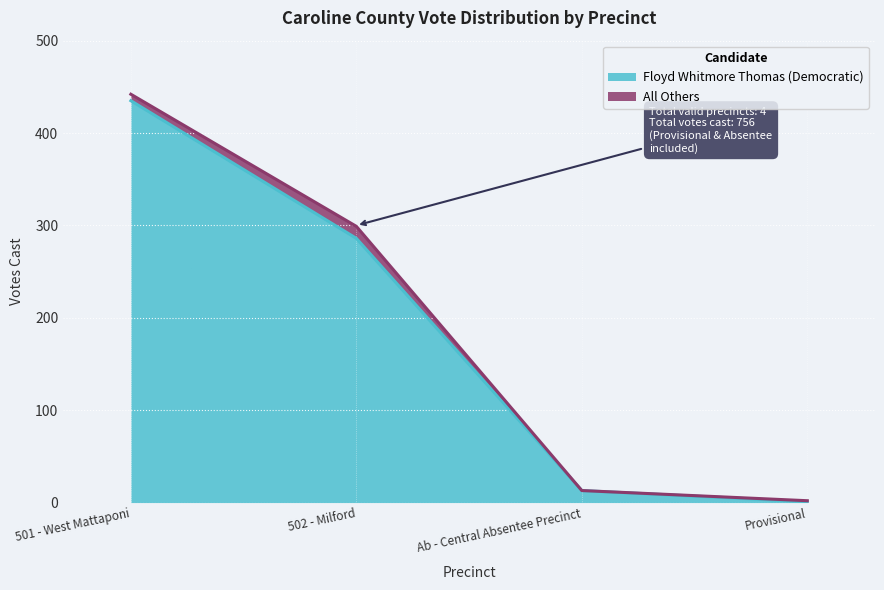

Reading right to left, extract all data points from this chart.

Provisional=1	Ab - Central Absentee Precinct=13	502 - Milford=286	501 - West Mattaponi=435